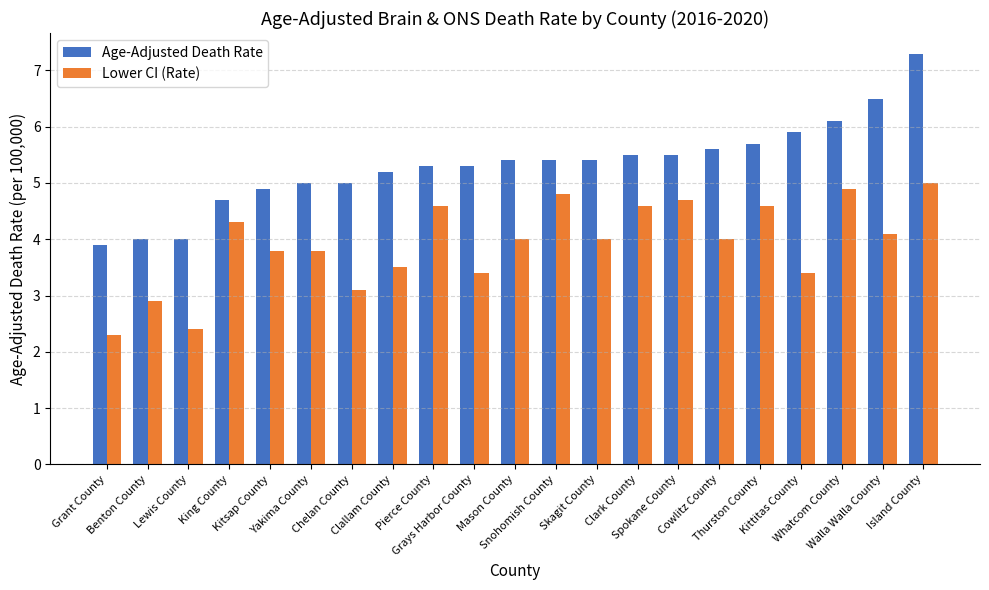

Rank the series by their average value, from highest to lowest.

Age-Adjusted Death Rate, Lower CI (Rate)